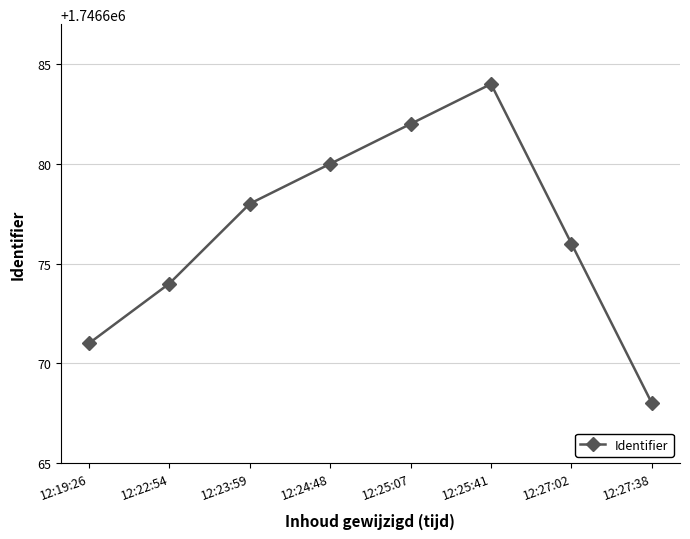

How many values are below 1746678?

4